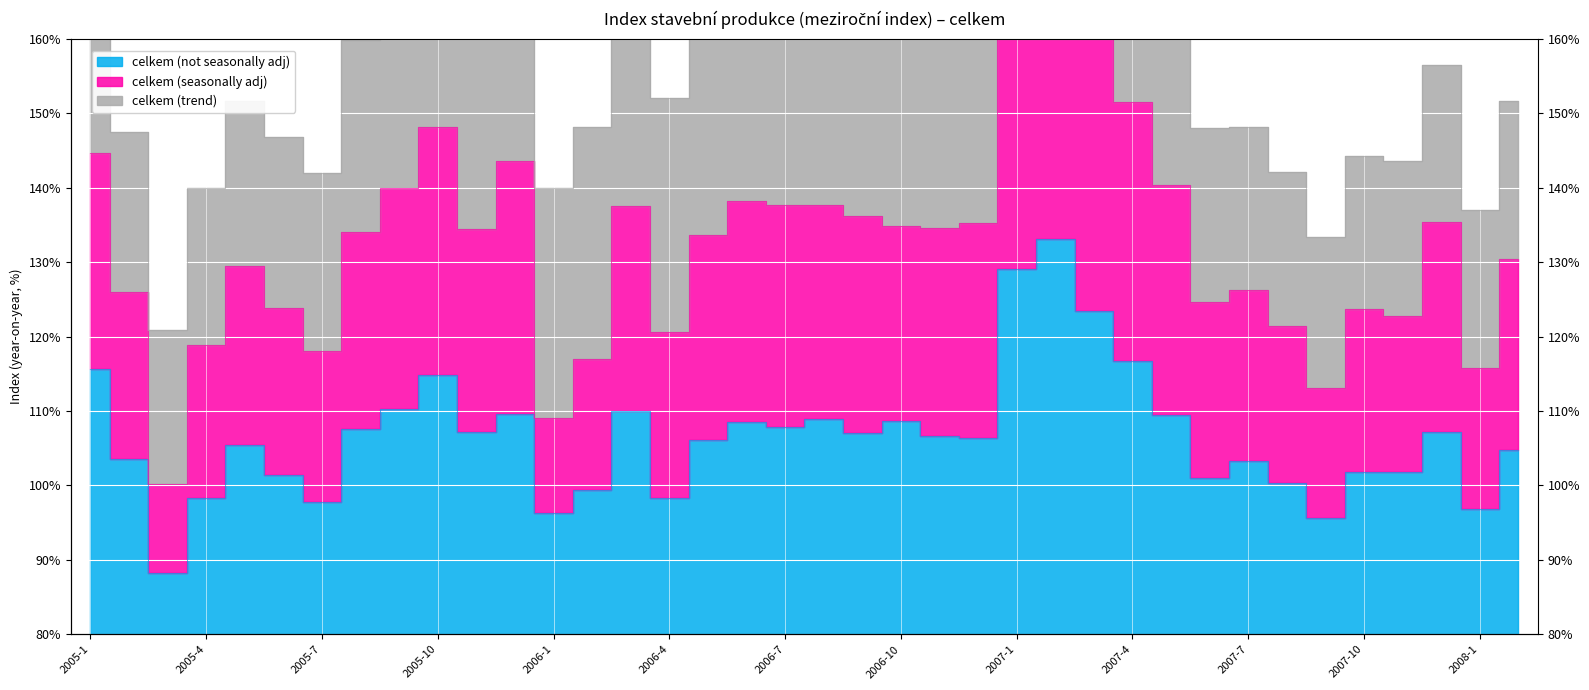

What is the difference between the second highest and minimum values in the celkem (seasonally adj) series?

76.1